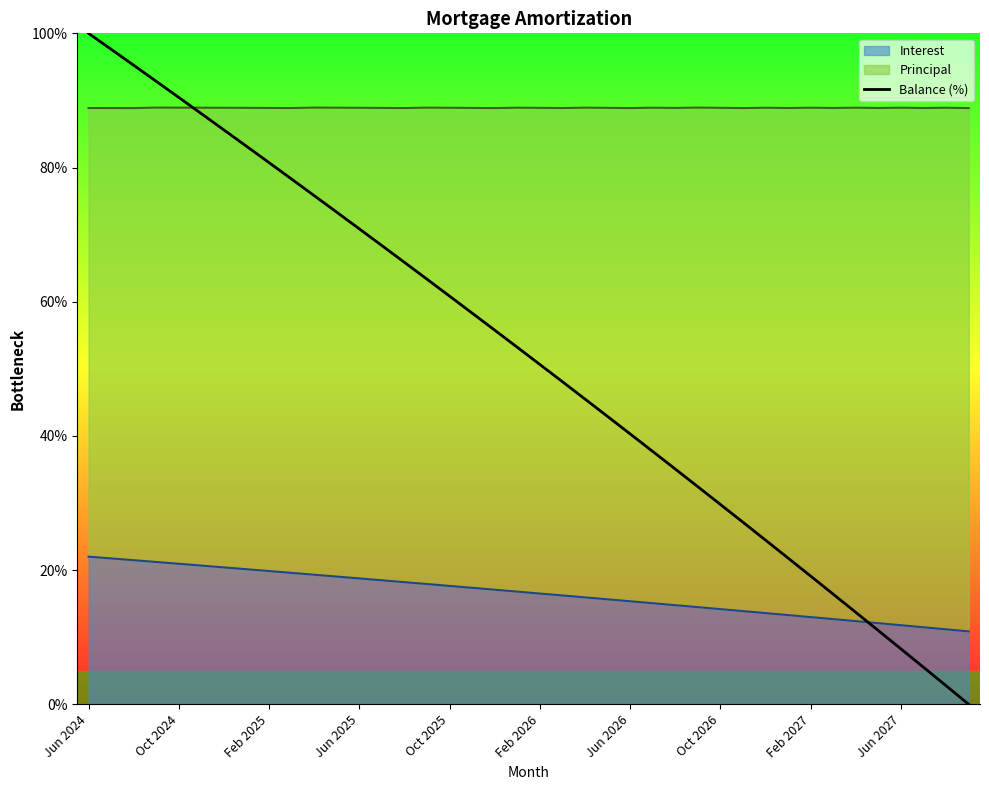

Approximately how many times larger is the value at 22 compared to 21?

0.9